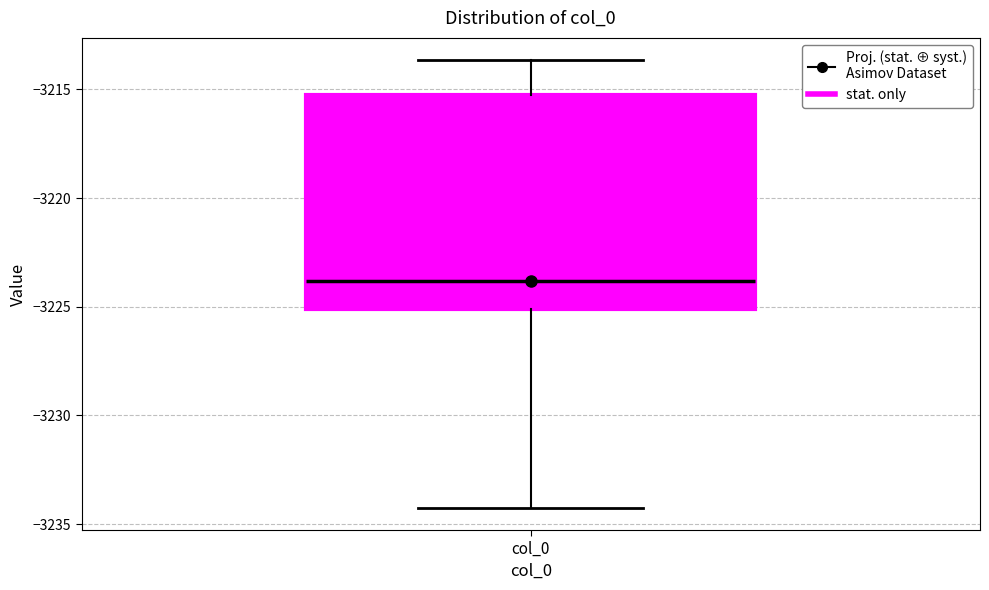

Where does the lower whisker of the box for col_0 end on the y-axis? The values are not printed on the chart, so give them approximately, as read against the axis.

-3234.0